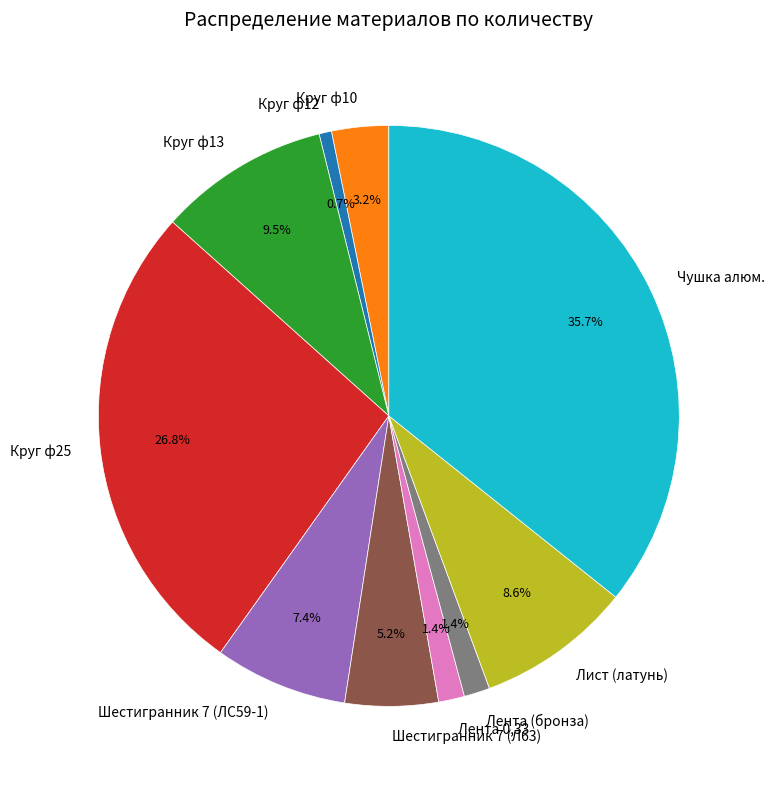

Which has a higher value, Лист (латунь) or Круг ф10?

Лист (латунь)